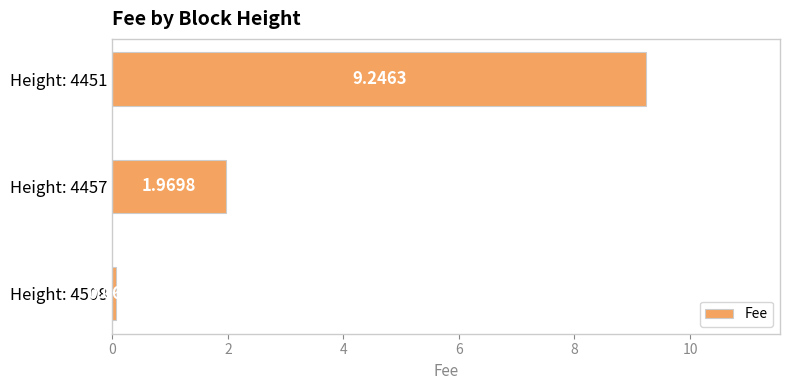

What is the sum of the values at Height: 4451 and Height: 4508?

9.3